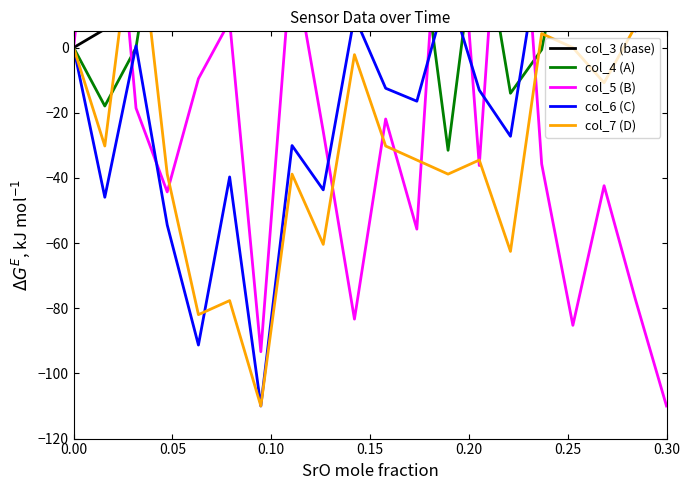

Is the value of col_7 (D) at 0.10 greater than the value of col_3 (base) at 11?

No